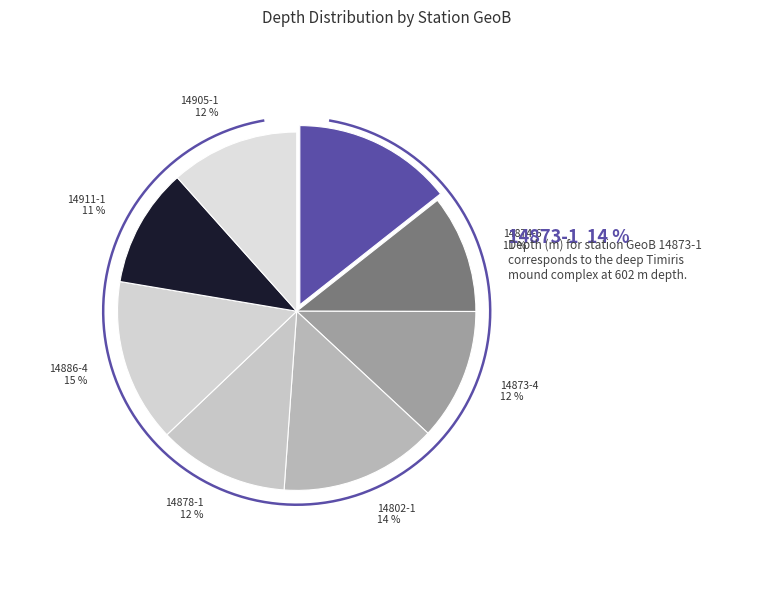

Combined, what portion of the pie is 14873-4 and 14802-1?

26.1%